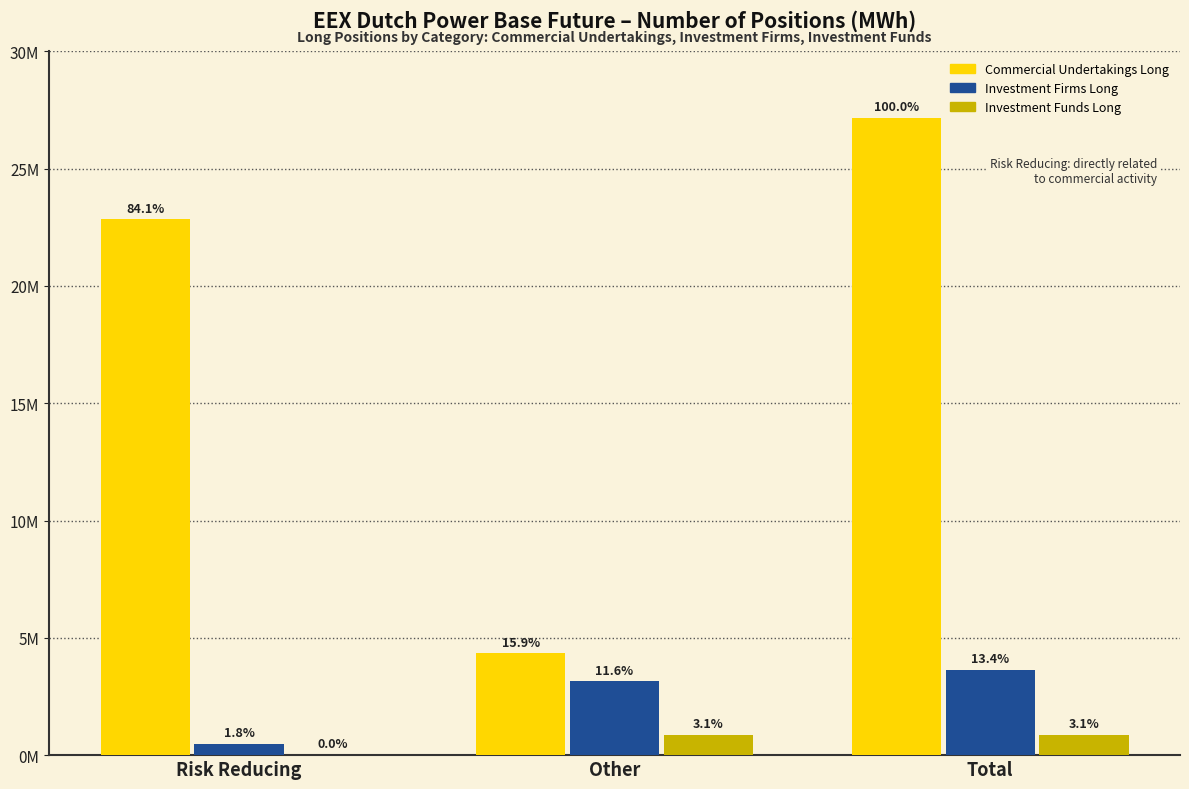

What is the average value of the Commercial Undertakings Long series?

18113861